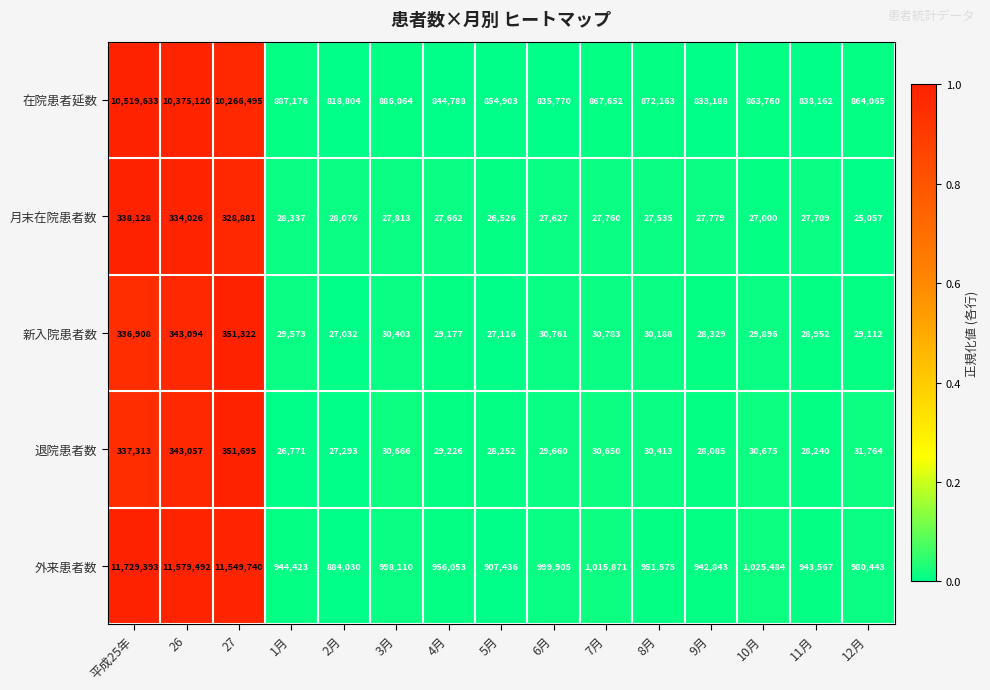

Rank the series at 3月 from lowest to highest value.

月末在院患者数, 新入院患者数, 退院患者数, 在院患者延数, 外来患者数